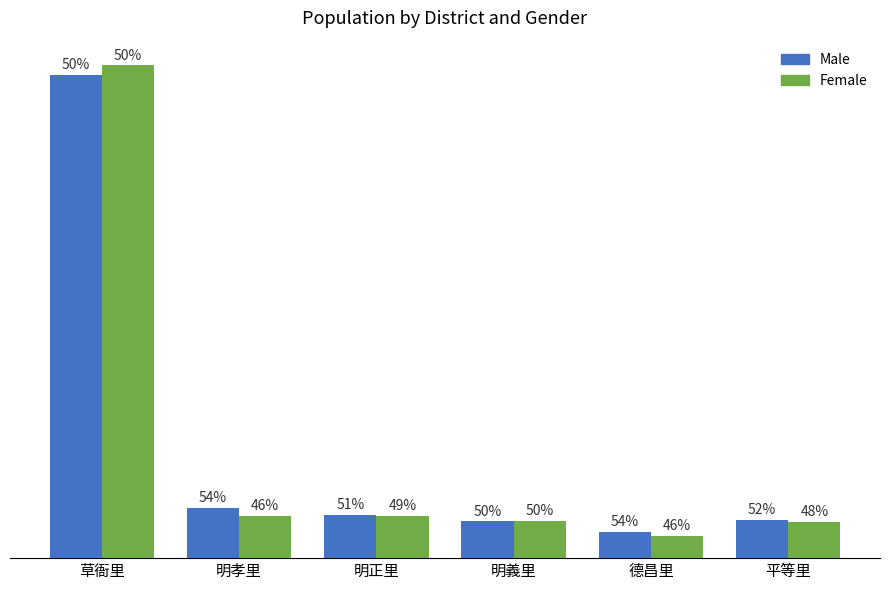

What is the total value across all series at 明正里?

942